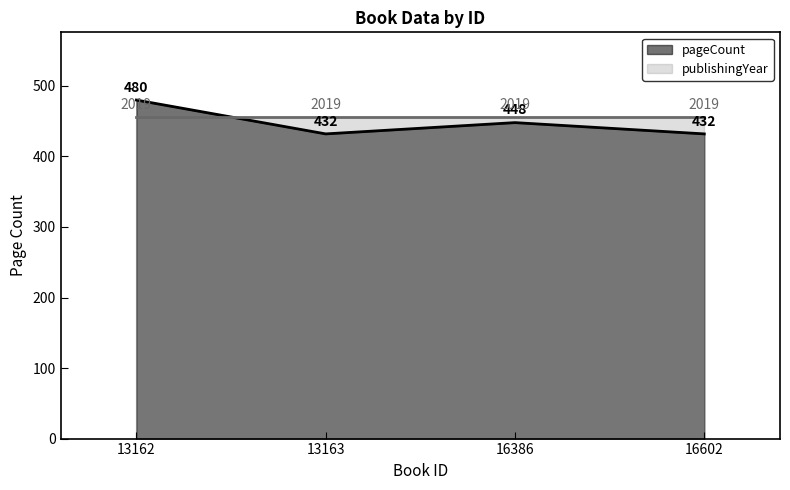

At which category does the data reach its first local valley?

13163